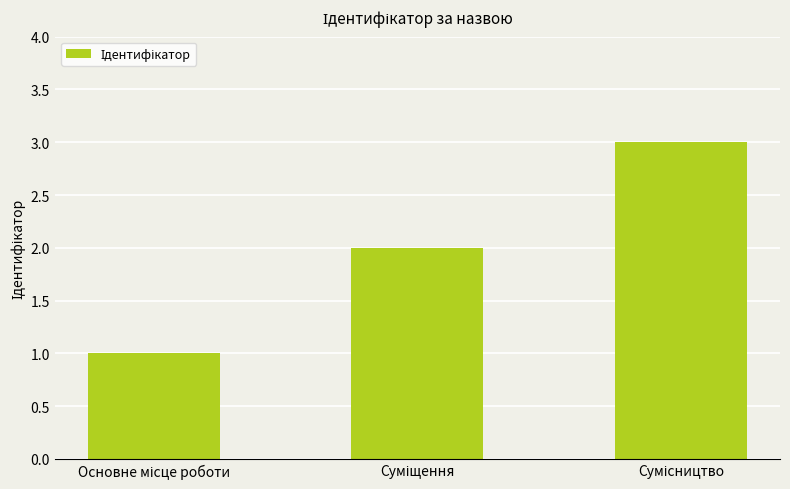

Count the values in the range 1 to 3.

3